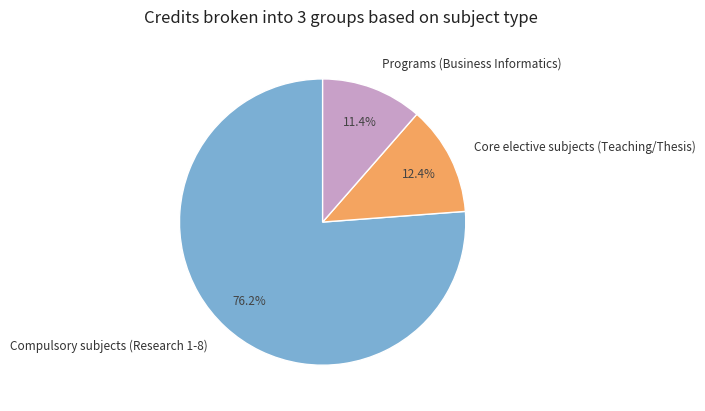

To the nearest percent, what is the difference between the largest and smallest slice percentages?

65%